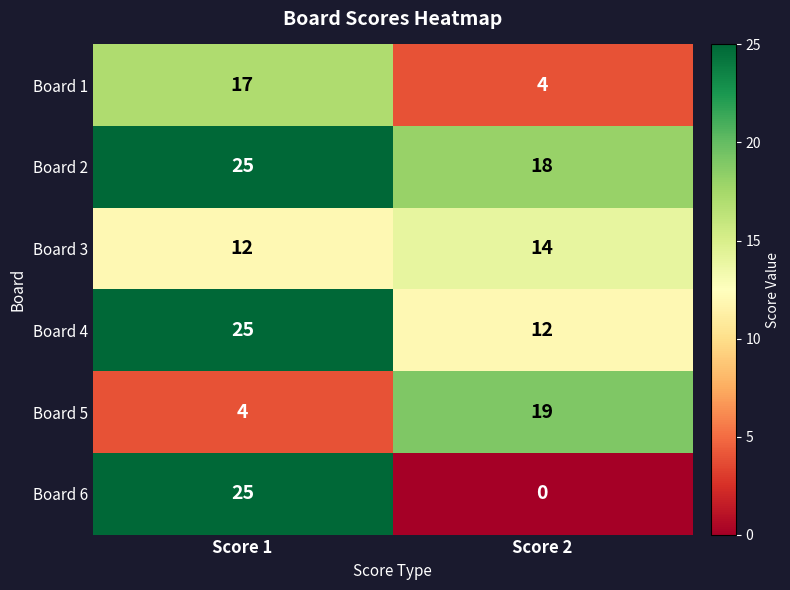

Rank the categories by Board 4 value from highest to lowest.

Score 1, Score 2